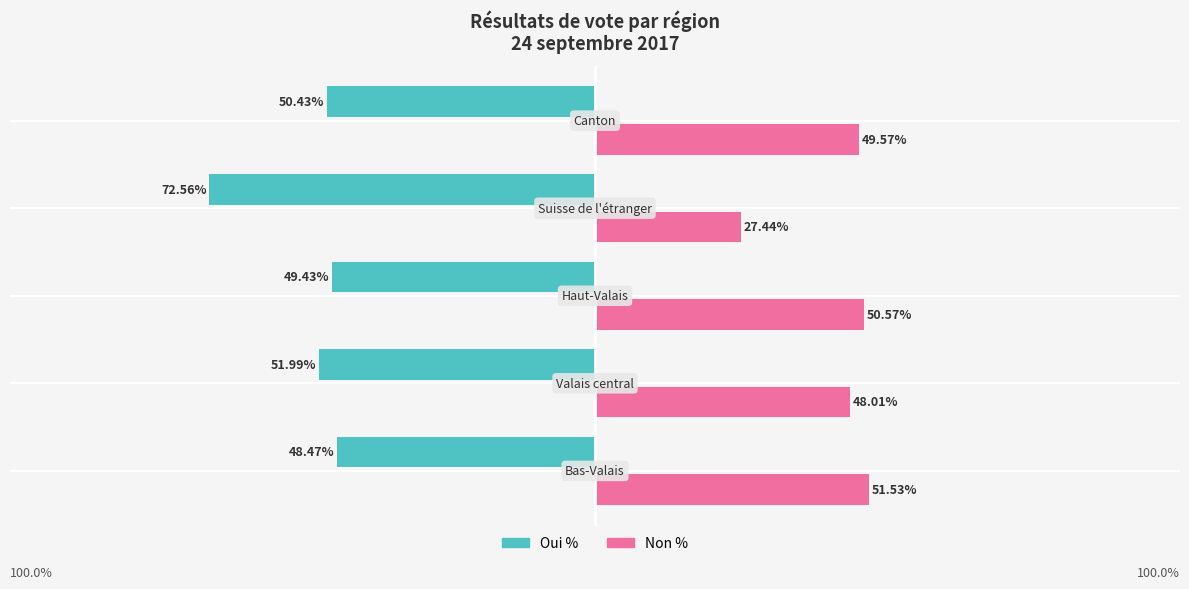

Rank the series by their maximum value, from highest to lowest.

Non %, Oui %